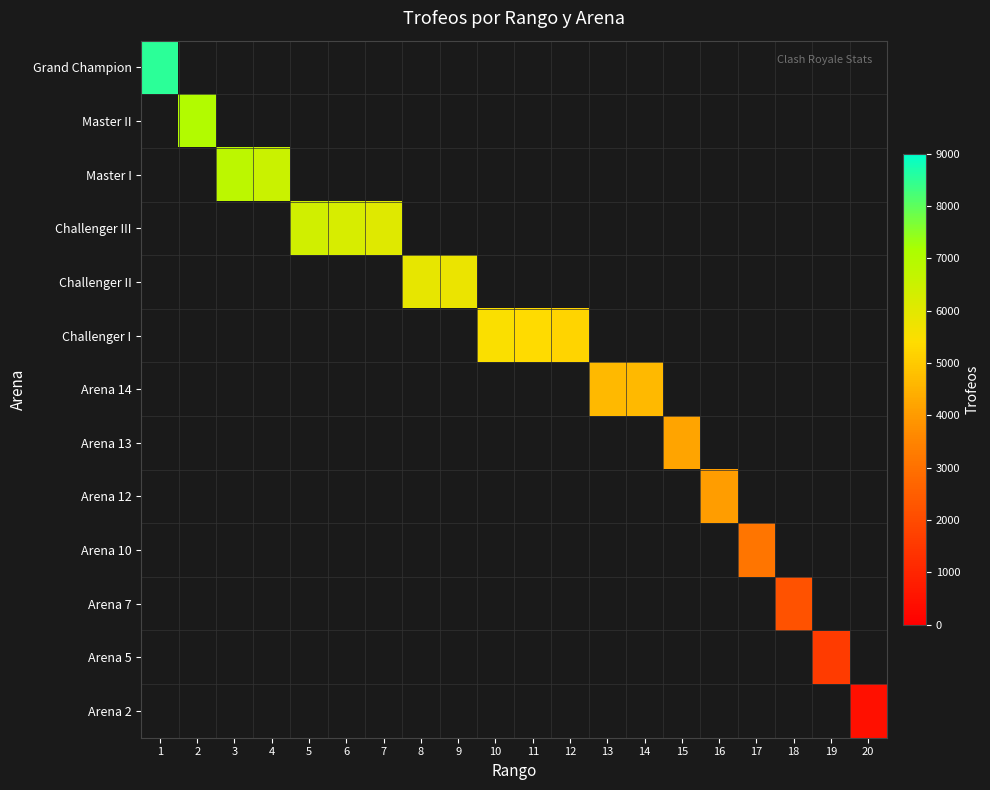

At which category does the chart reach its minimum across all series?

20